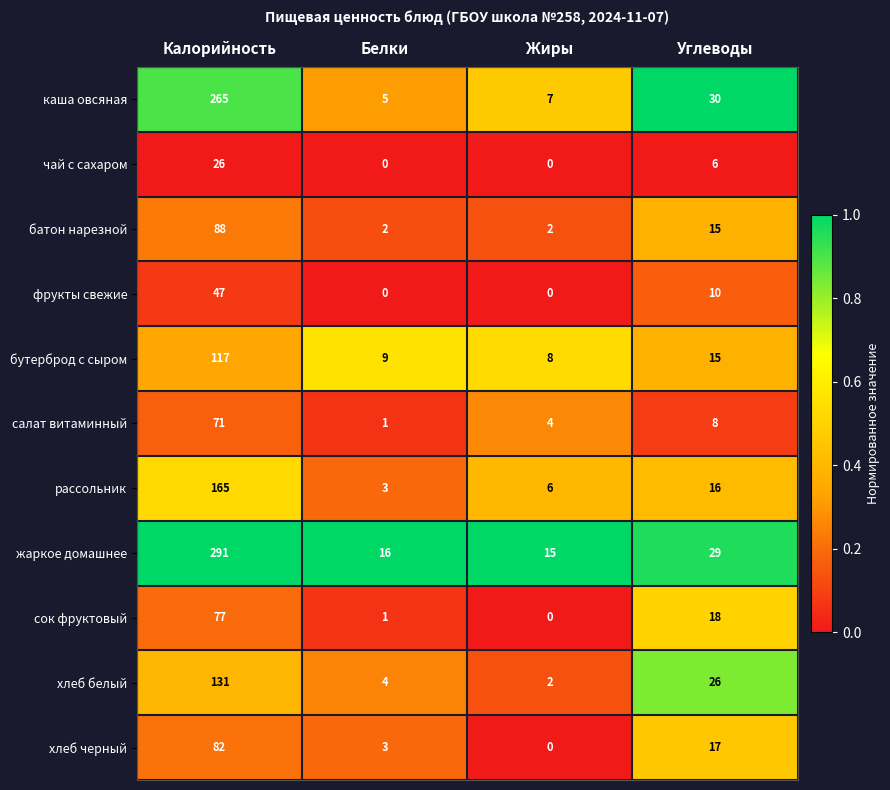

List the series in order of their peak value, lowest first.

чай с сахаром, фрукты свежие, салат витаминный, сок фруктовый, хлеб черный, батон нарезной, бутерброд с сыром, хлеб белый, рассольник, каша овсяная, жаркое домашнее